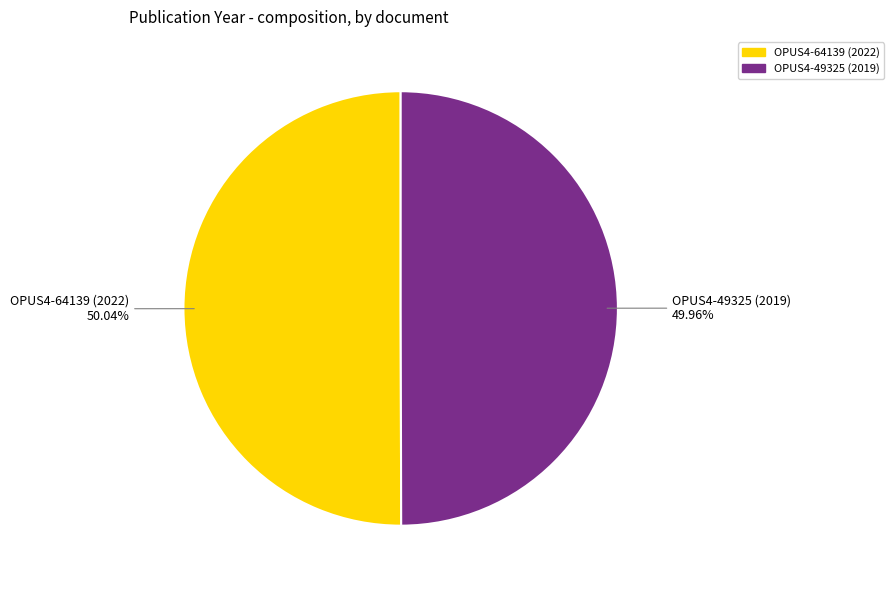

The OPUS4-49325 (2019) slice represents 39% of the pie. True or false?

False